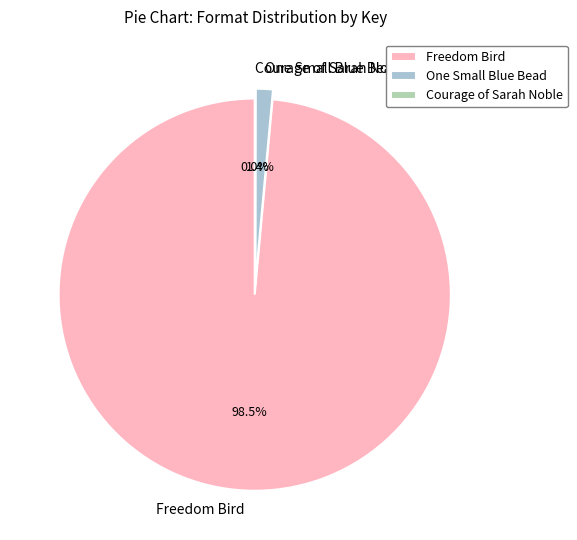

The Courage of Sarah Noble slice represents 0% of the pie. True or false?

True